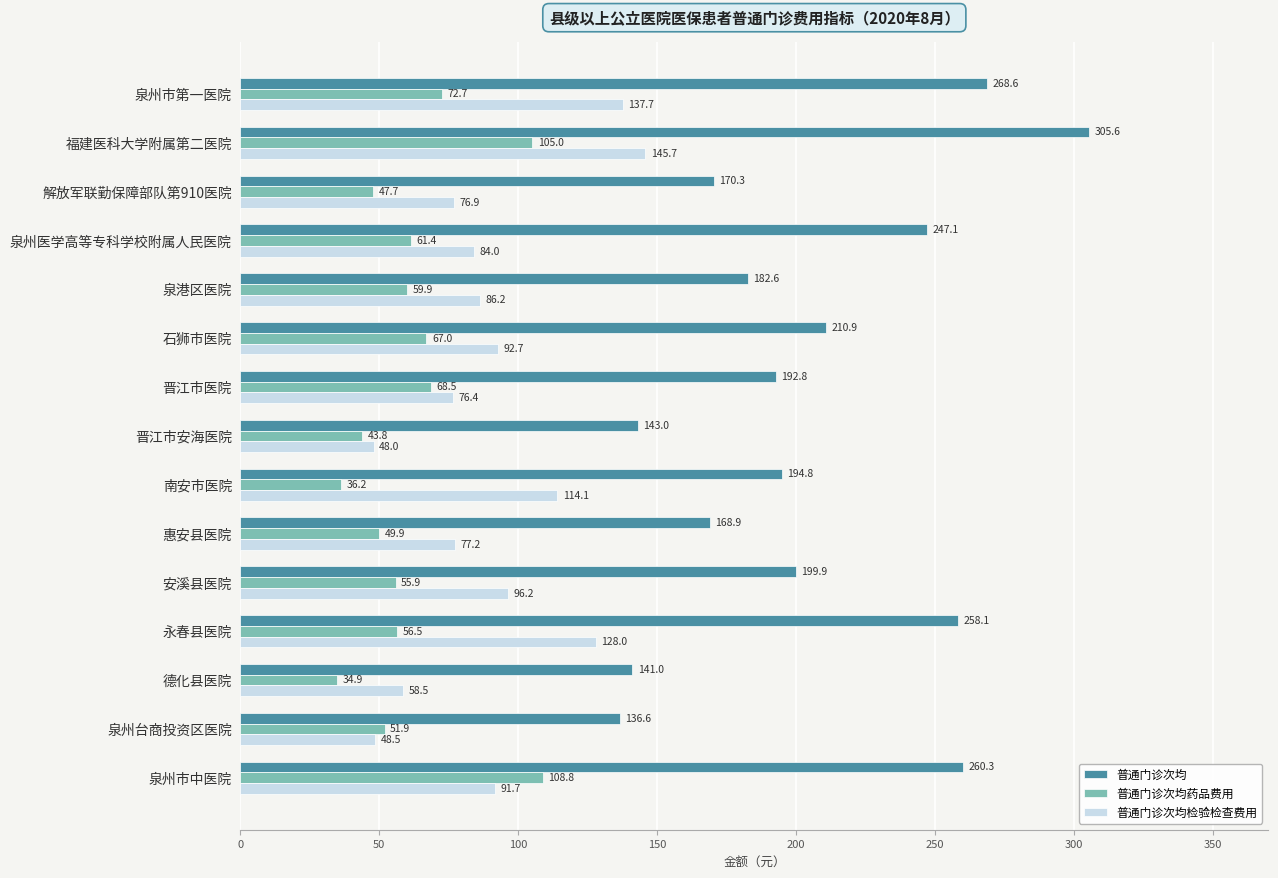

Which series has the largest total across all categories?

普通门诊次均